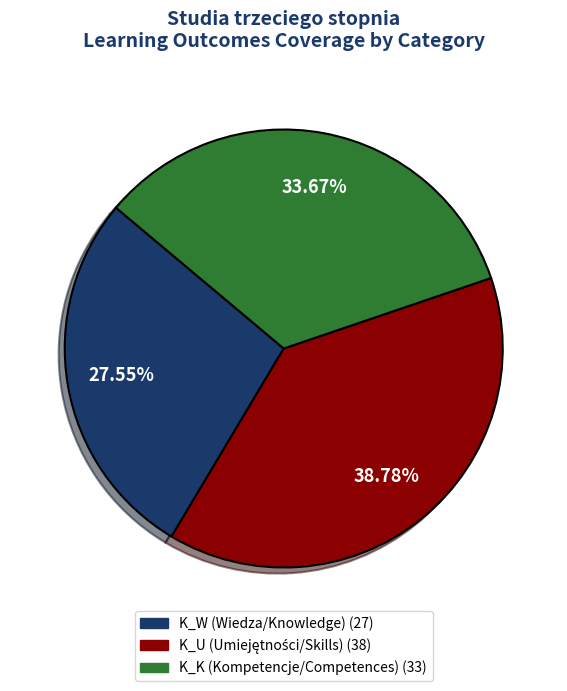

To the nearest percent, what is the difference between the largest and smallest slice percentages?

11%